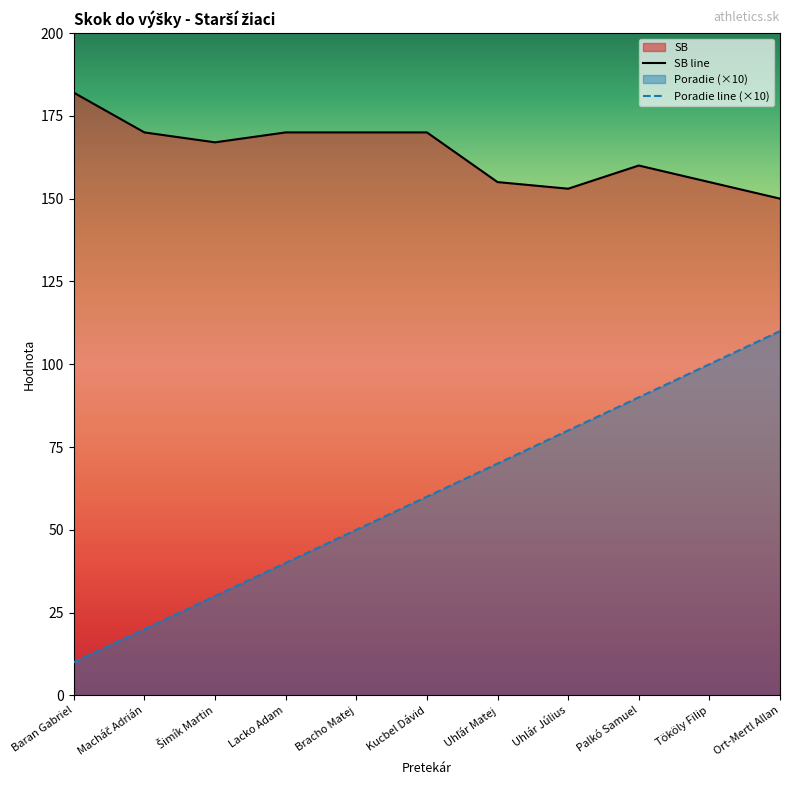

True or false: Poradie and SB cross at least once.

False